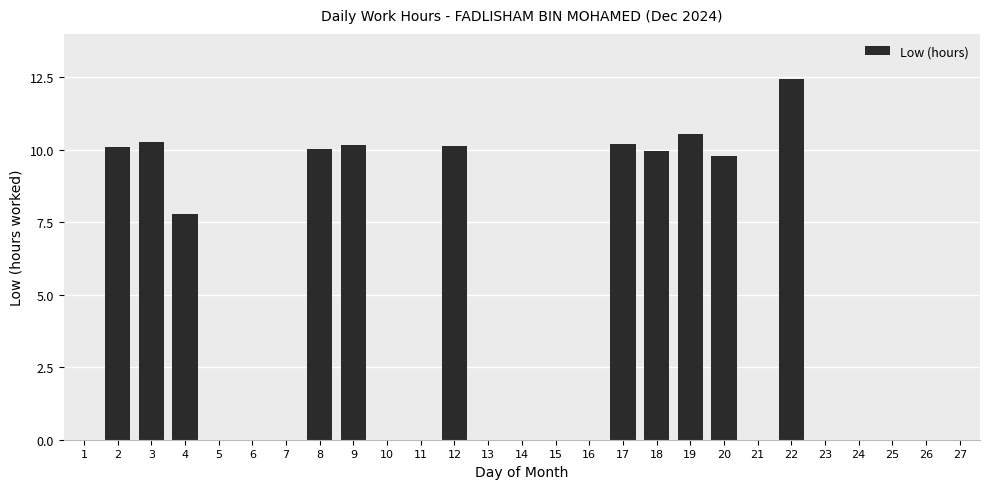

True or false: the data shows -7.6 at 1.

False